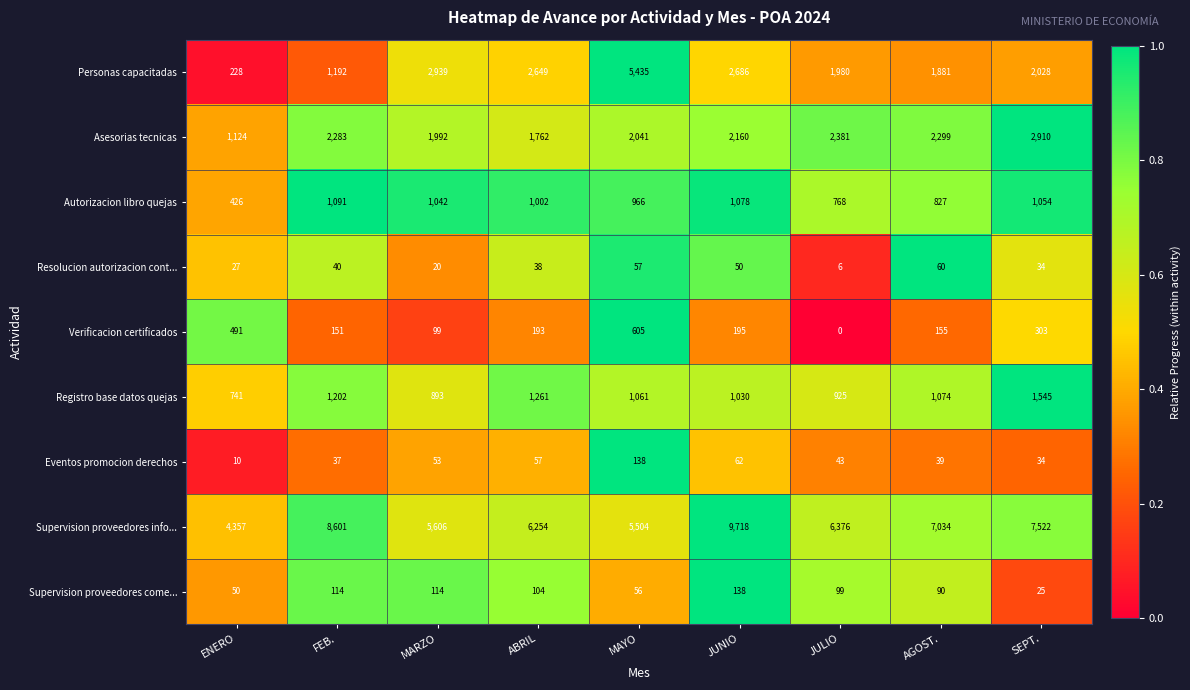

Is it true that Personas capacitadas equals 3293 at JULIO?

False